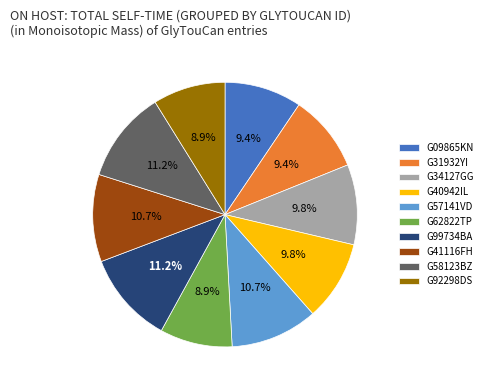

Is it true that G58123BZ is 11% of the pie?

True